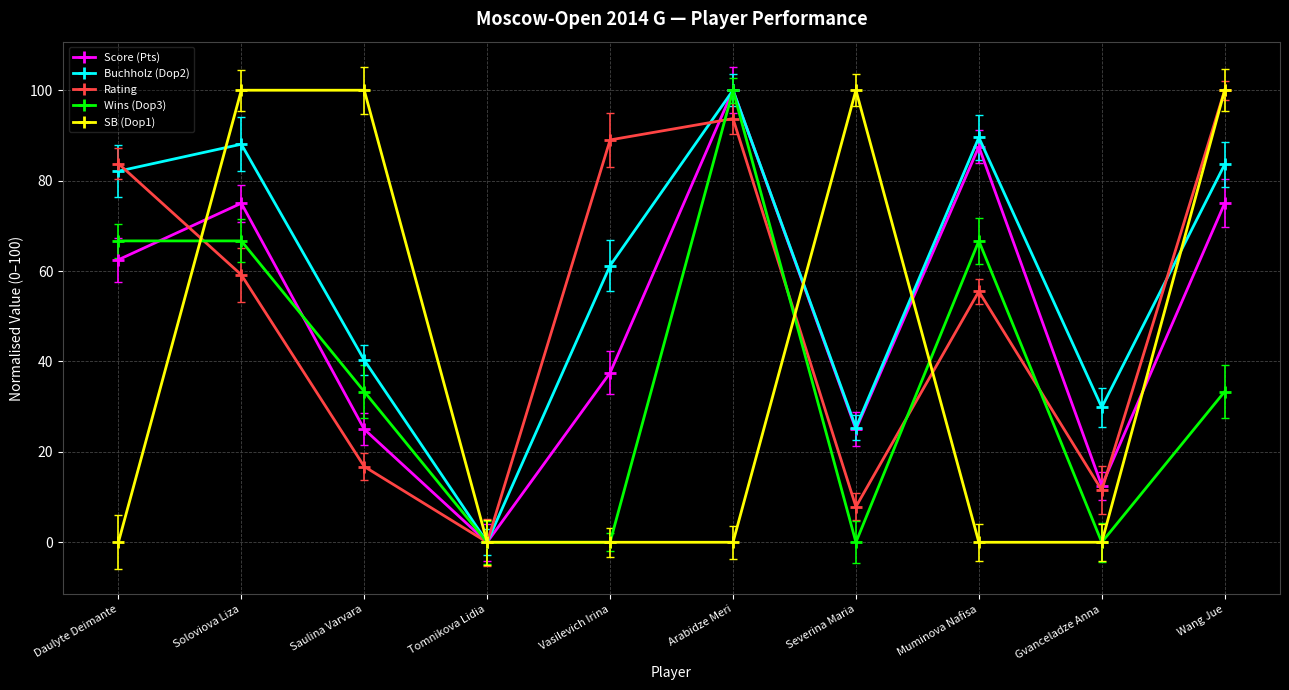

What is the label of the 7th point from the right?

Tomnikova Lidia